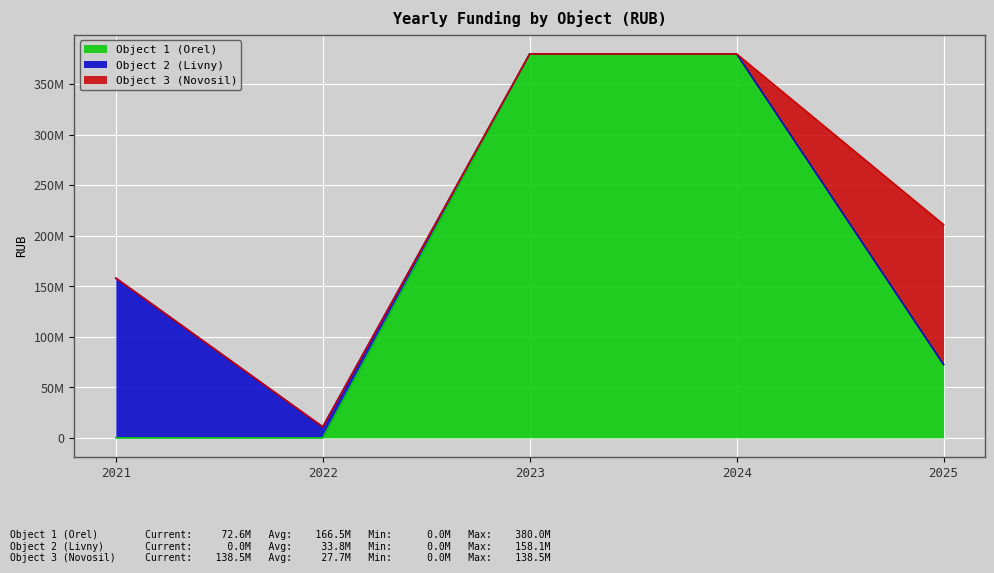

What is the difference between the highest and lowest values at 2024?

380000000